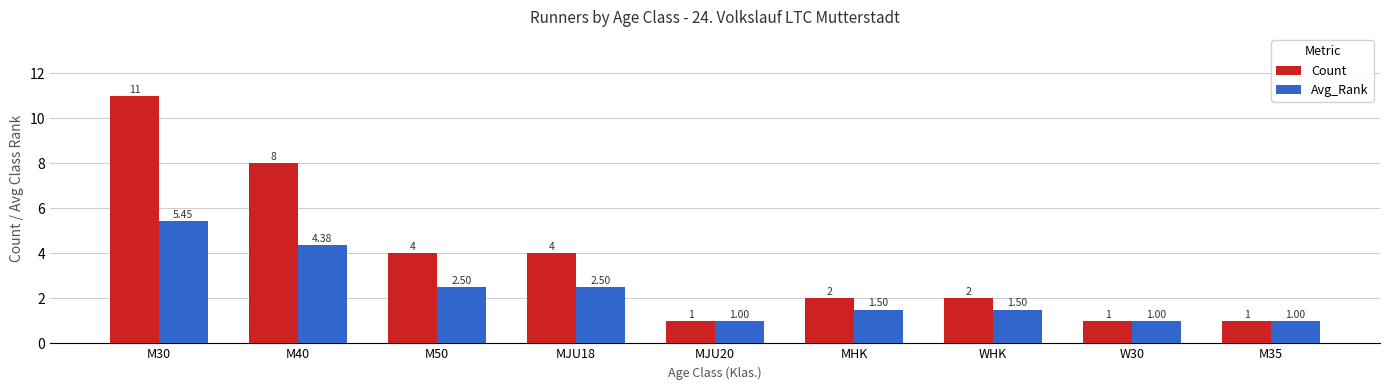

Is it true that Avg_Rank equals 1.5 at WHK?

True